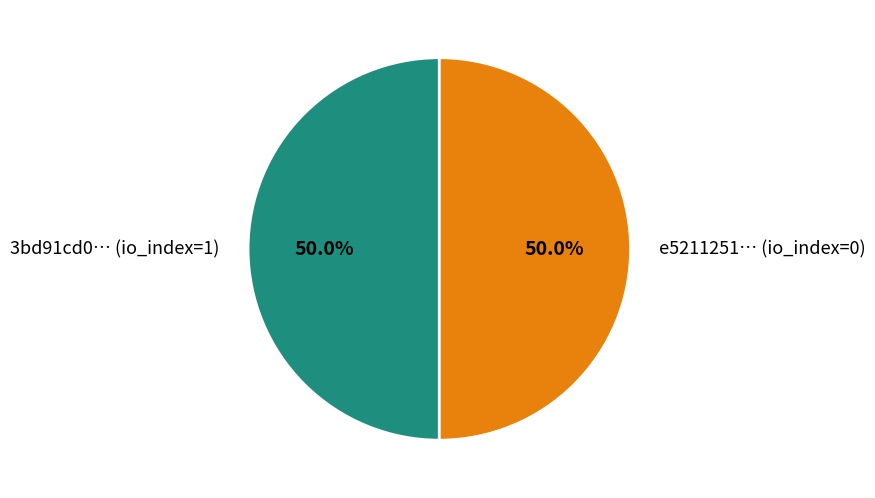

Combined, what portion of the pie is e5211251… (io_index=0) and 3bd91cd0… (io_index=1)?

100.0%